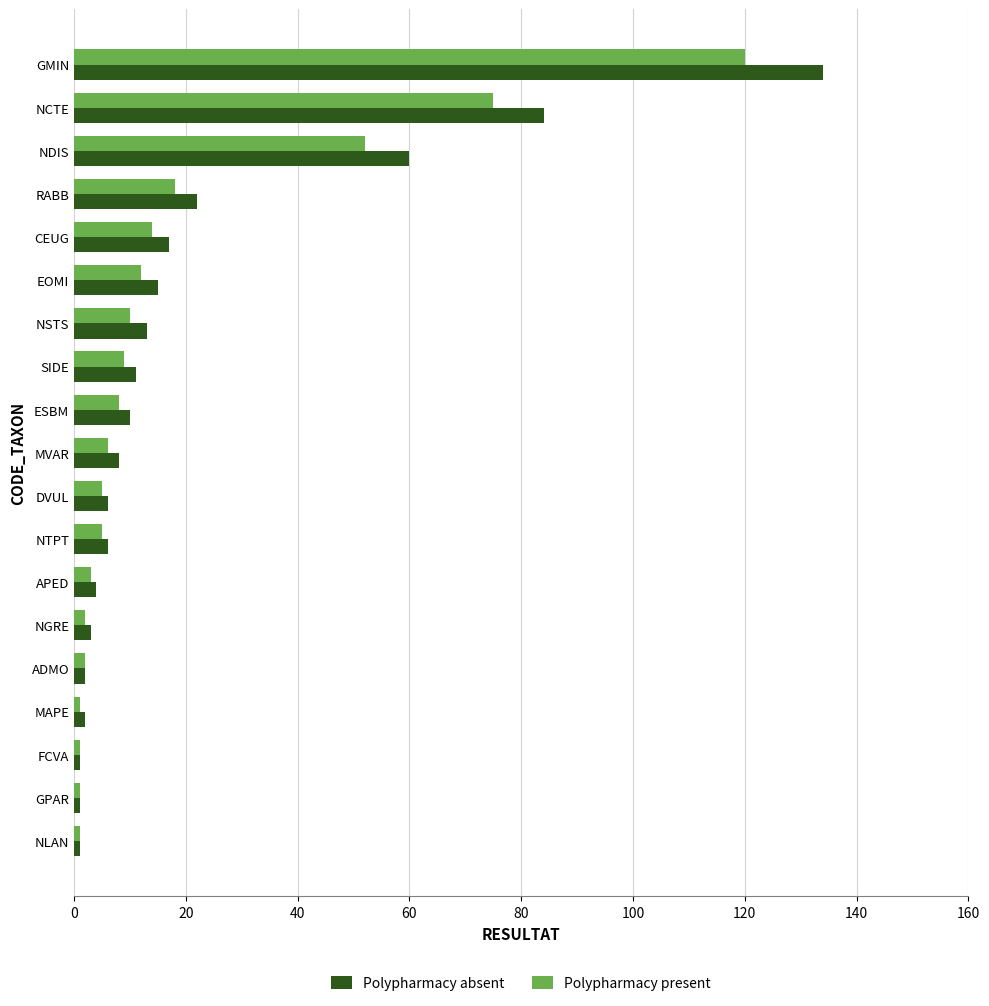

Which series has the largest range (max minus min)?

Polypharmacy absent